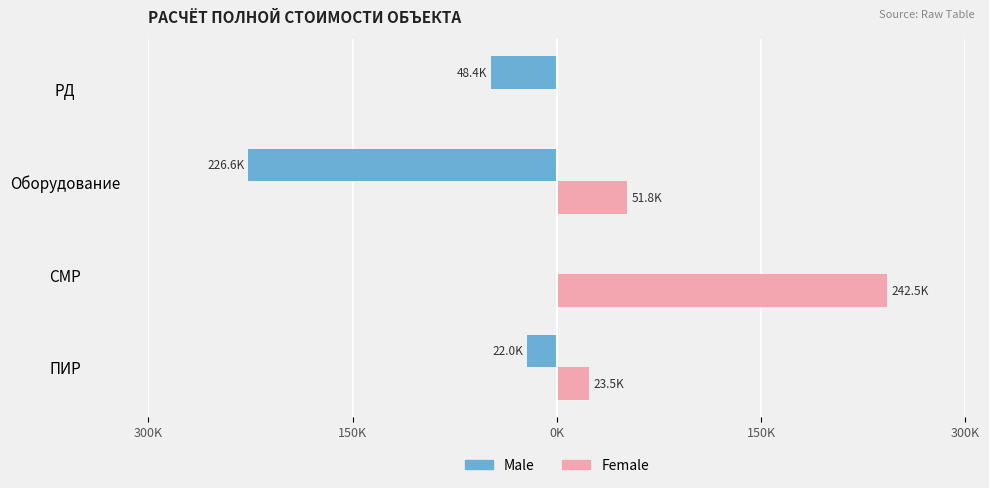

What are all the series names shown in the legend?

Male, Female